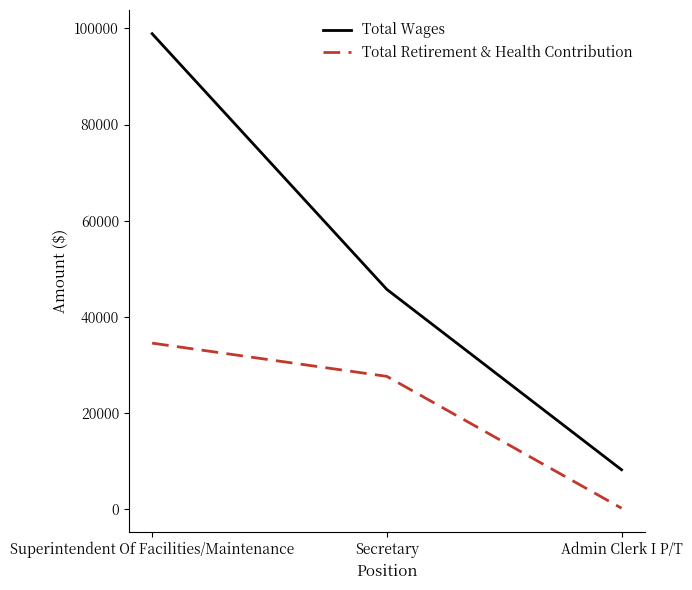

Is it true that Total Wages equals 59580 at Secretary?

False